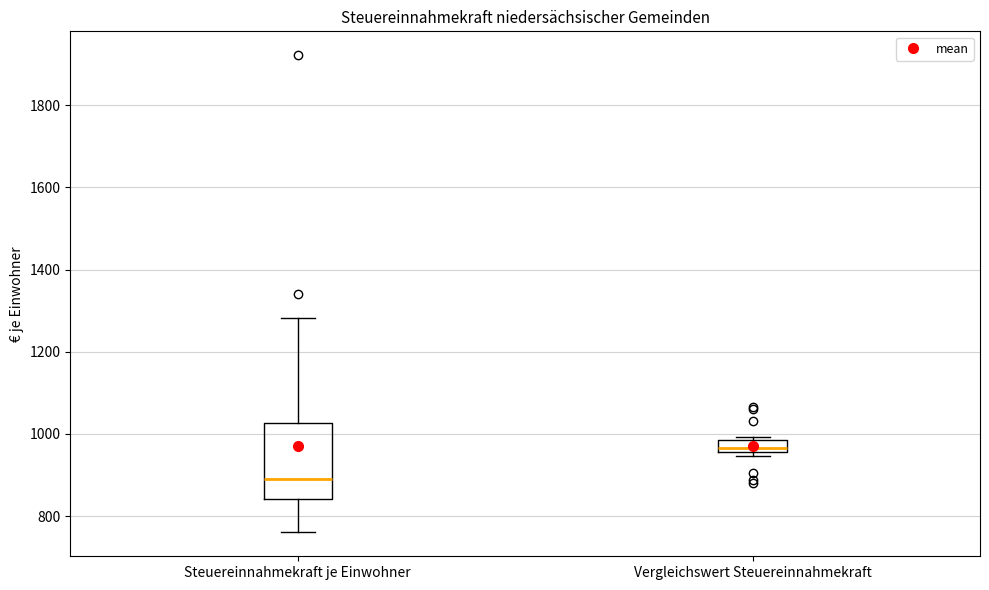

Comparing the boxes themselves (not the whiskers), which one is the tallest?

Steuereinnahmekraft je Einwohner